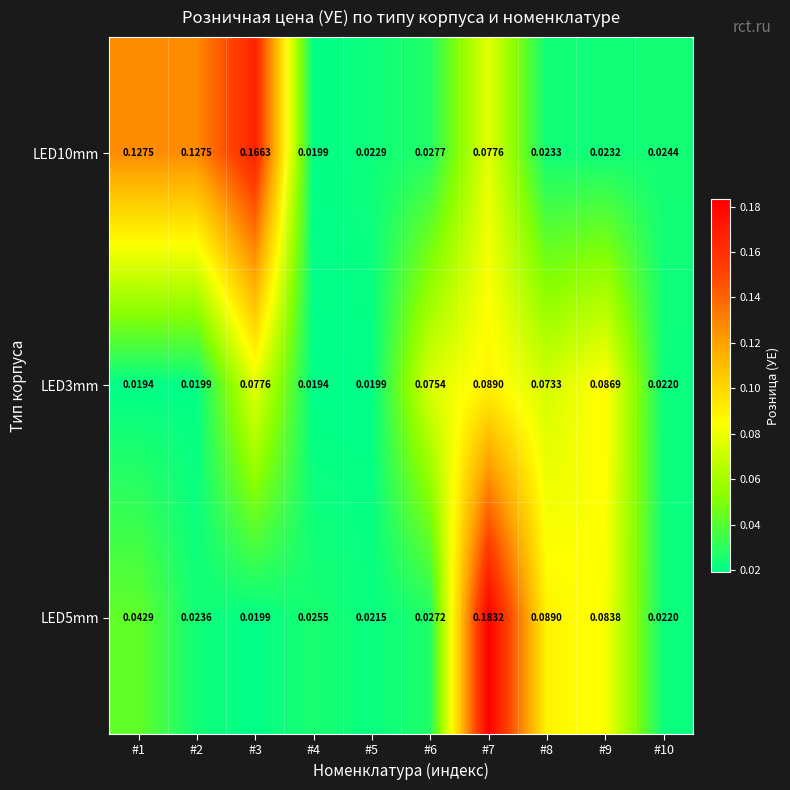

Is the value of LED3mm at #2 greater than the value of LED10mm at #6?

No